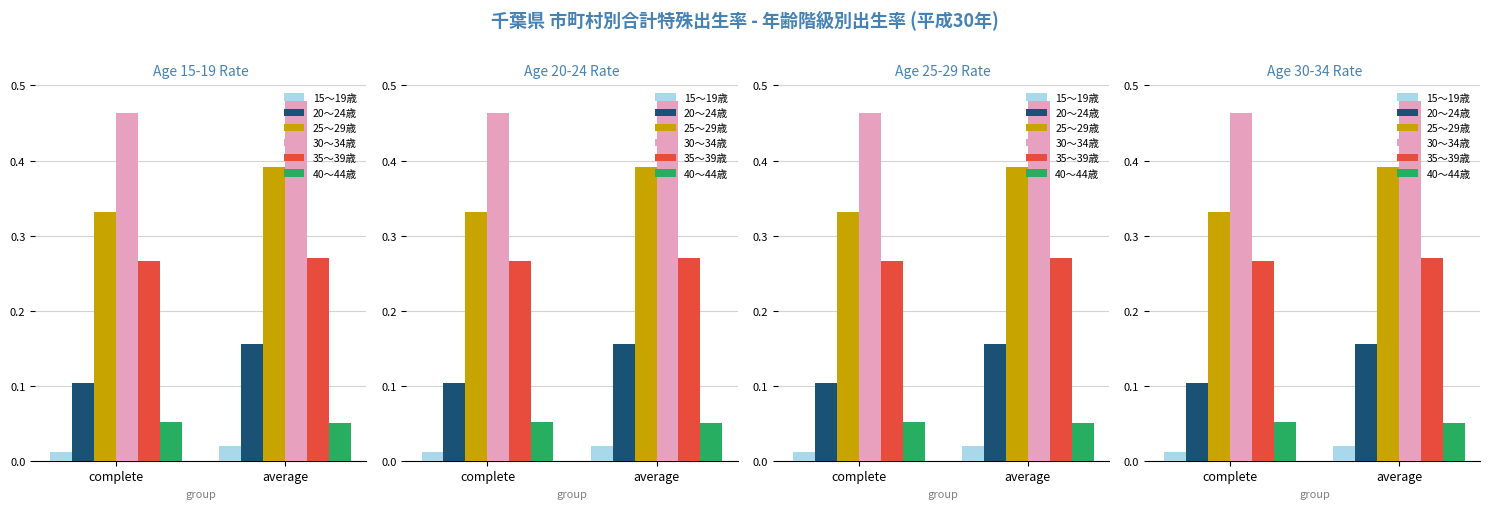

What is the difference between the maximum and minimum values in the 20～24歳 series?

0.1